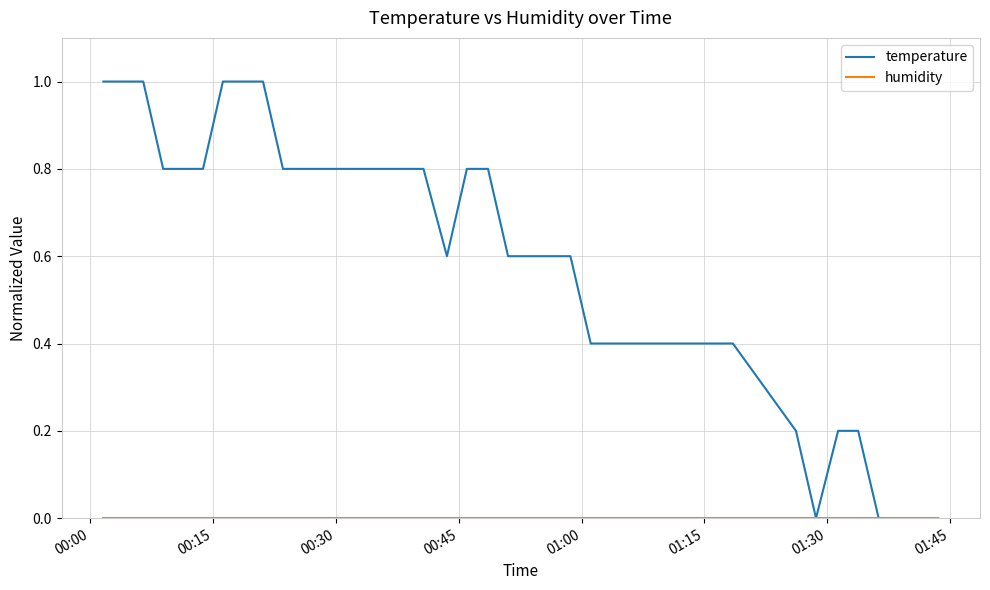

Which series has the widest spread of values?

temperature